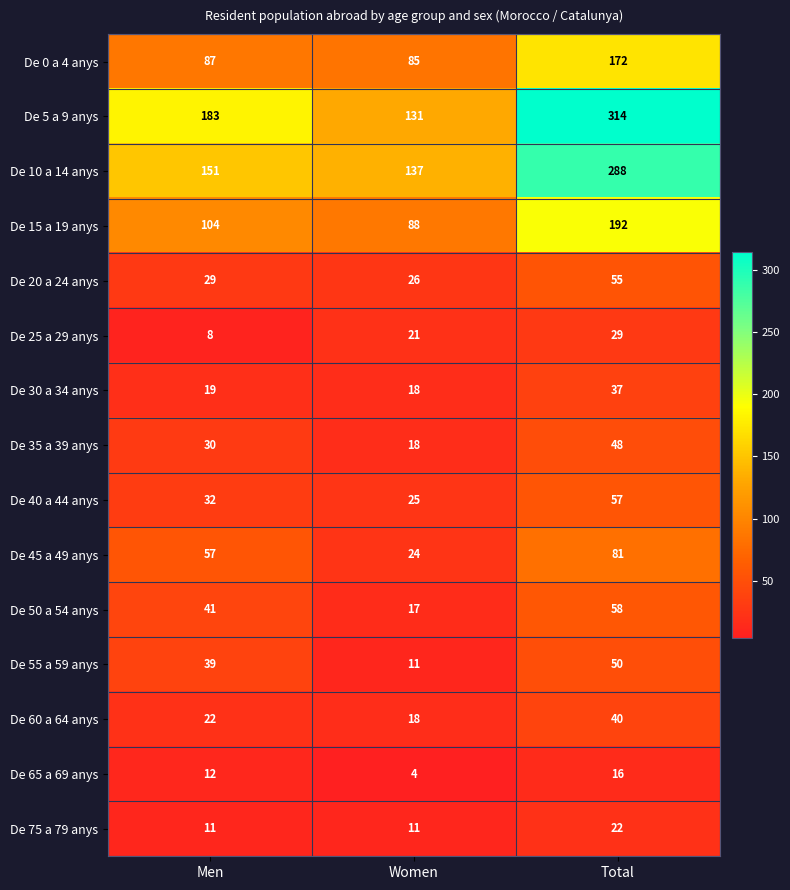

How many De 65 a 69 anys values are between 4 and 16?

3